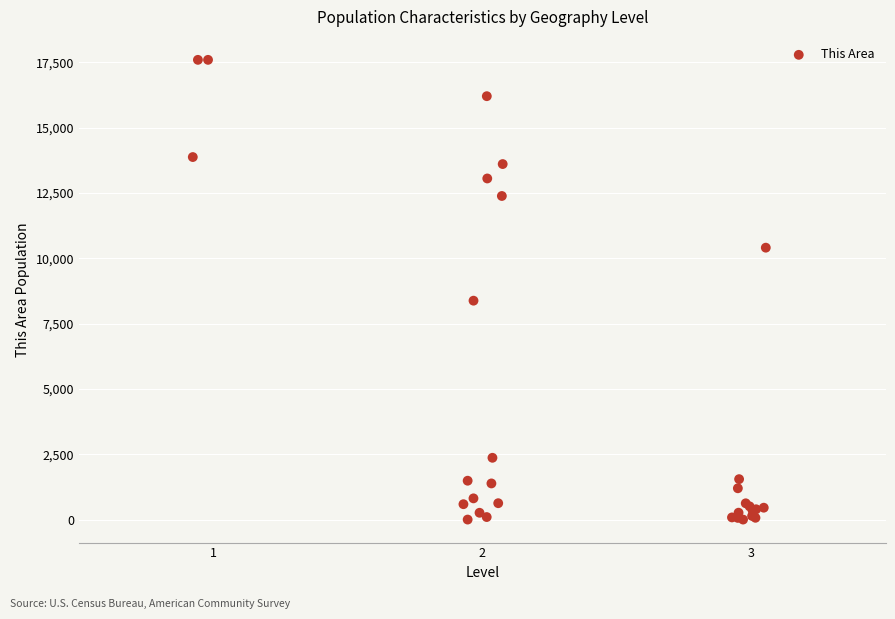

What Y value in the scatter plot is closest to 8799?

8380